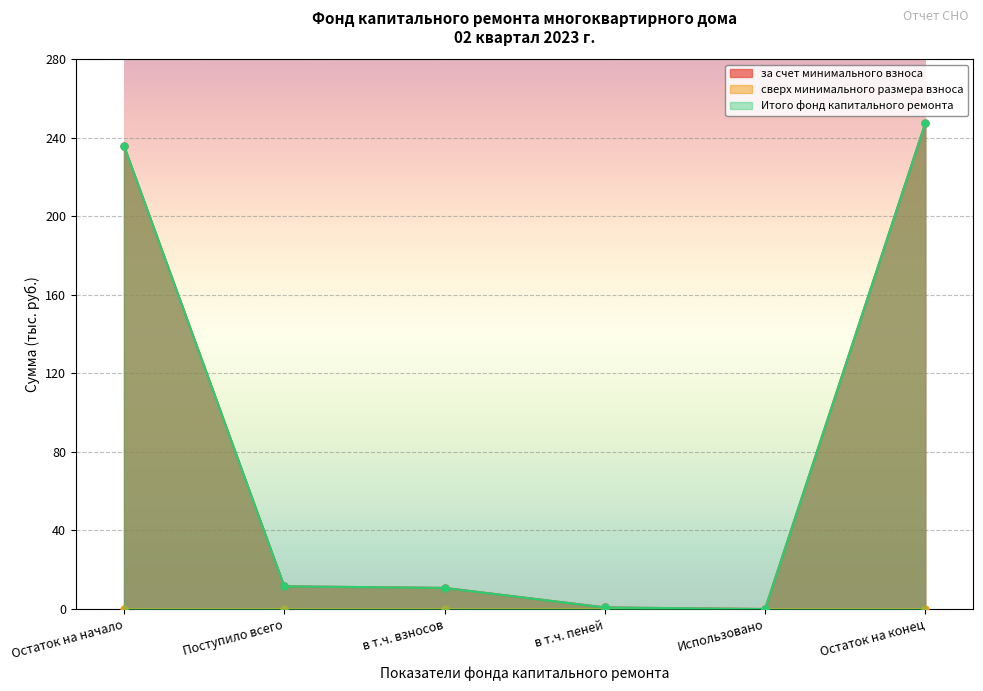

In Итого фонд капитального ремонта, how many points are lower than both neighbors (excluding endpoints)?

1